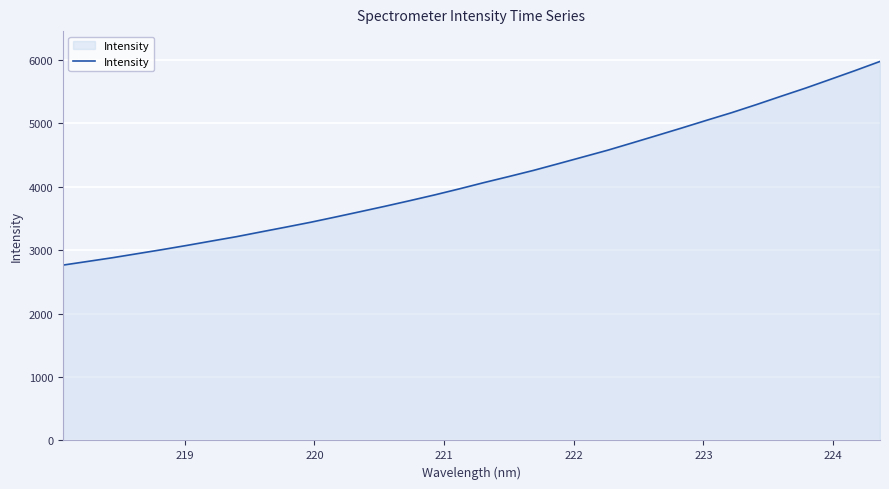

What is the maximum value shown in the chart?

5979.1